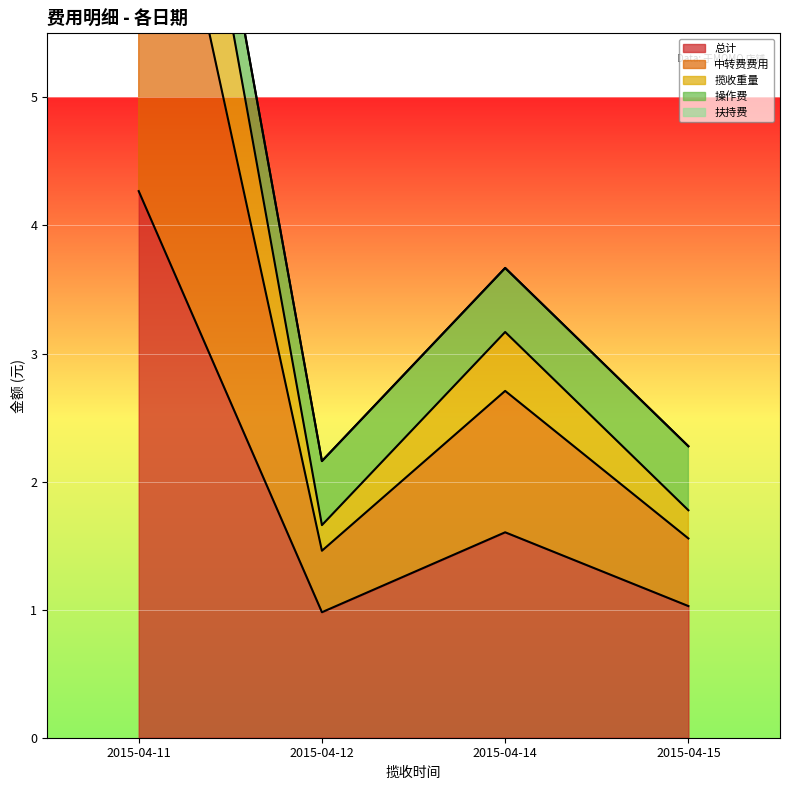

Does the chart display data point markers on the line(s)?

No